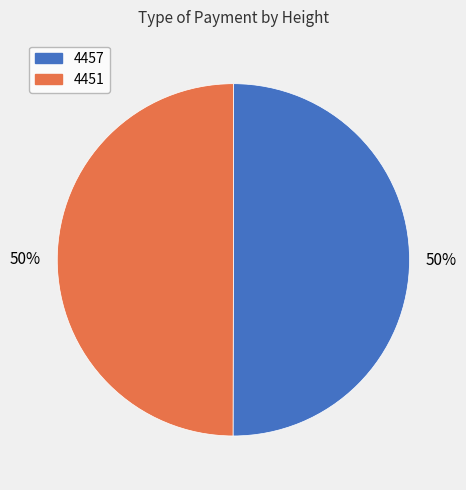

To the nearest percent, what percentage of the pie is 4457?

50%